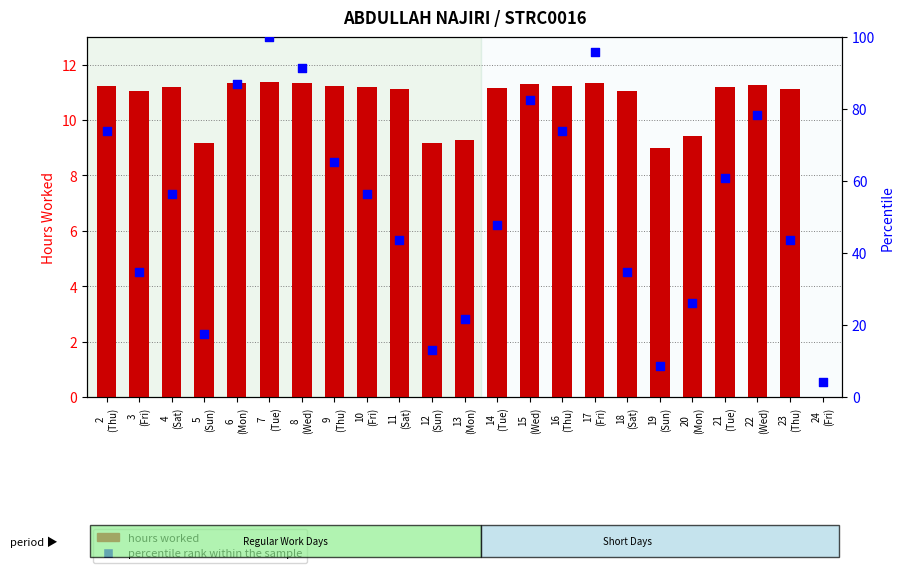

Which series contains the lowest Y value?

hours worked